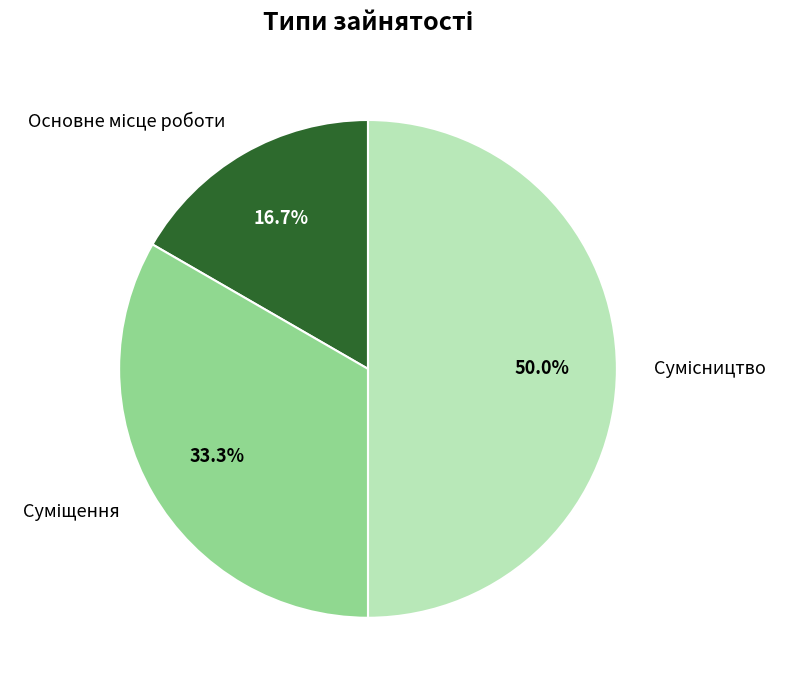

How many slices are in this pie chart?

3